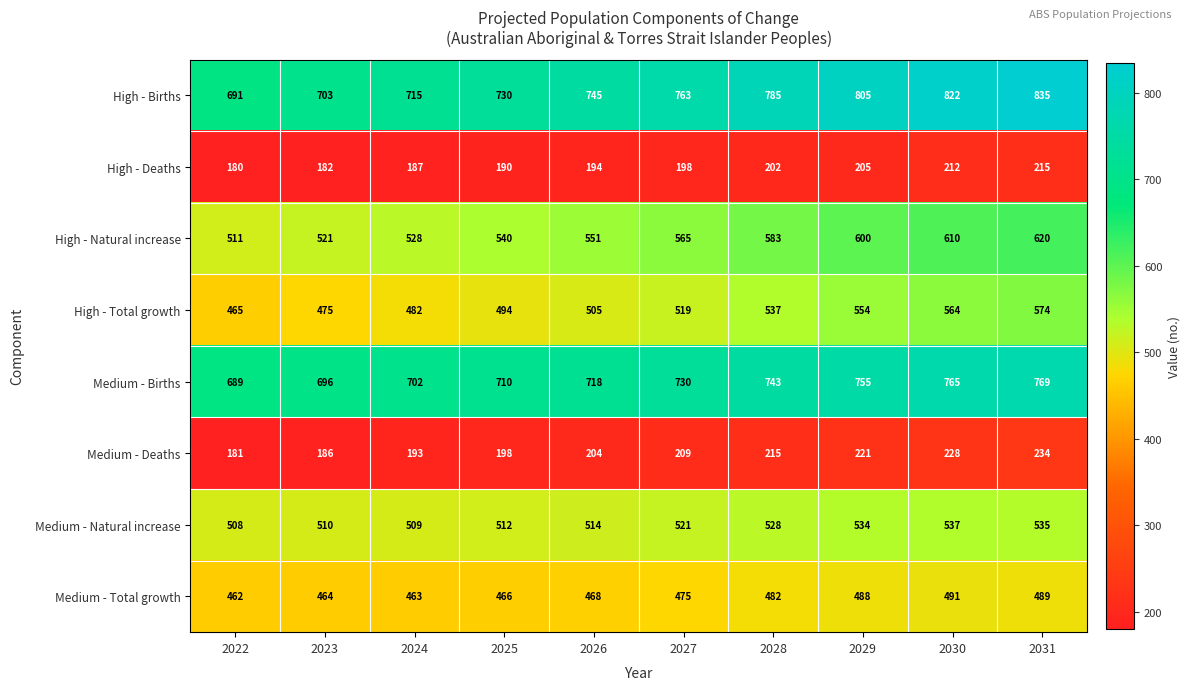

What is the difference between the highest and lowest values at 2028?

583